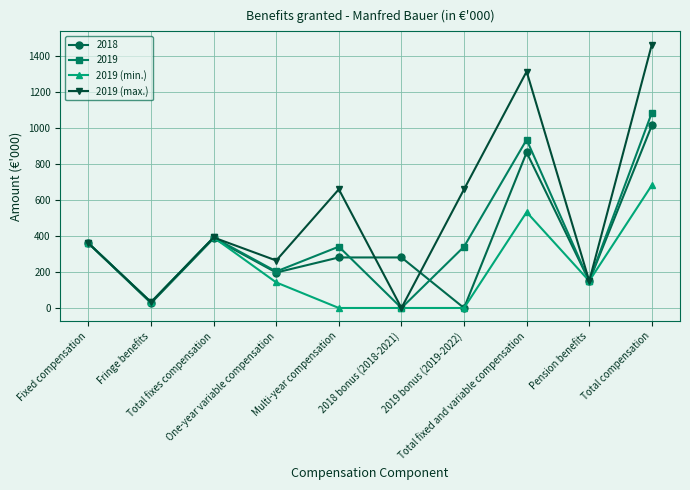

What is the value of the 2019 (min.) point at the 4th from the left?

142